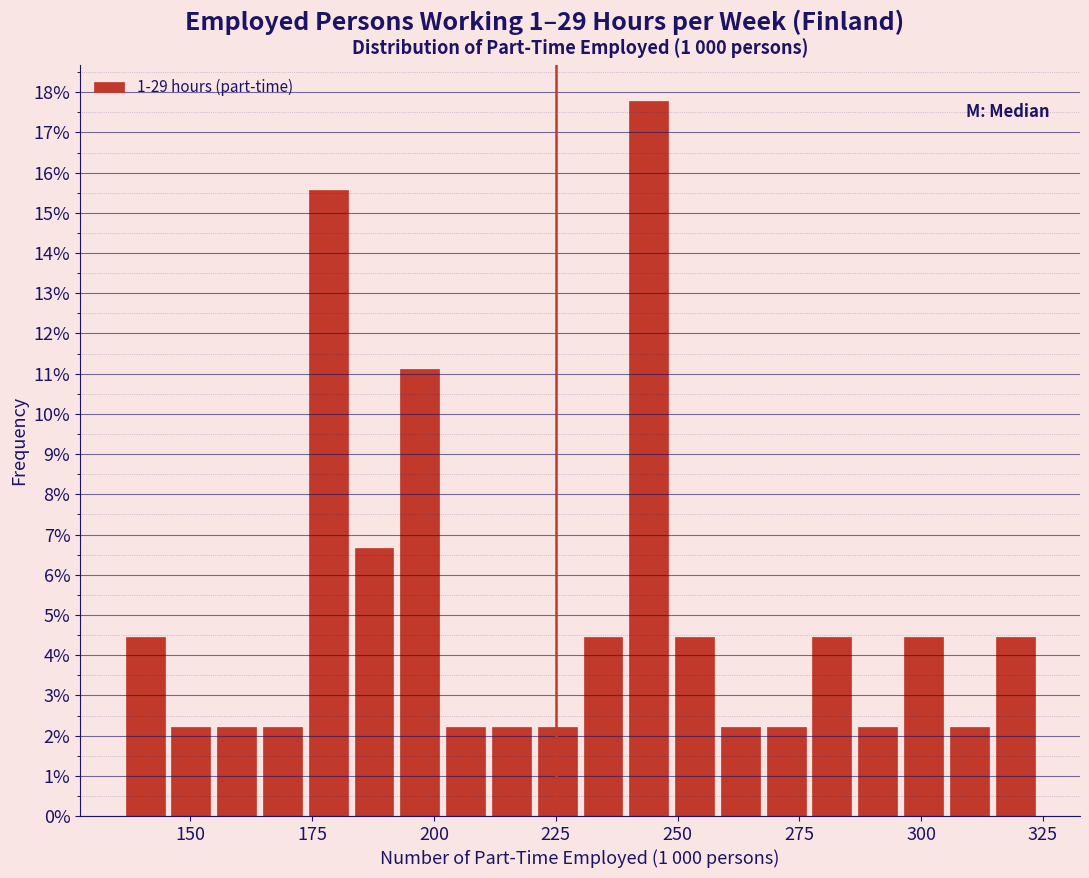

Read against the x-axis, roughly where is the centre of the tallest bar?

245